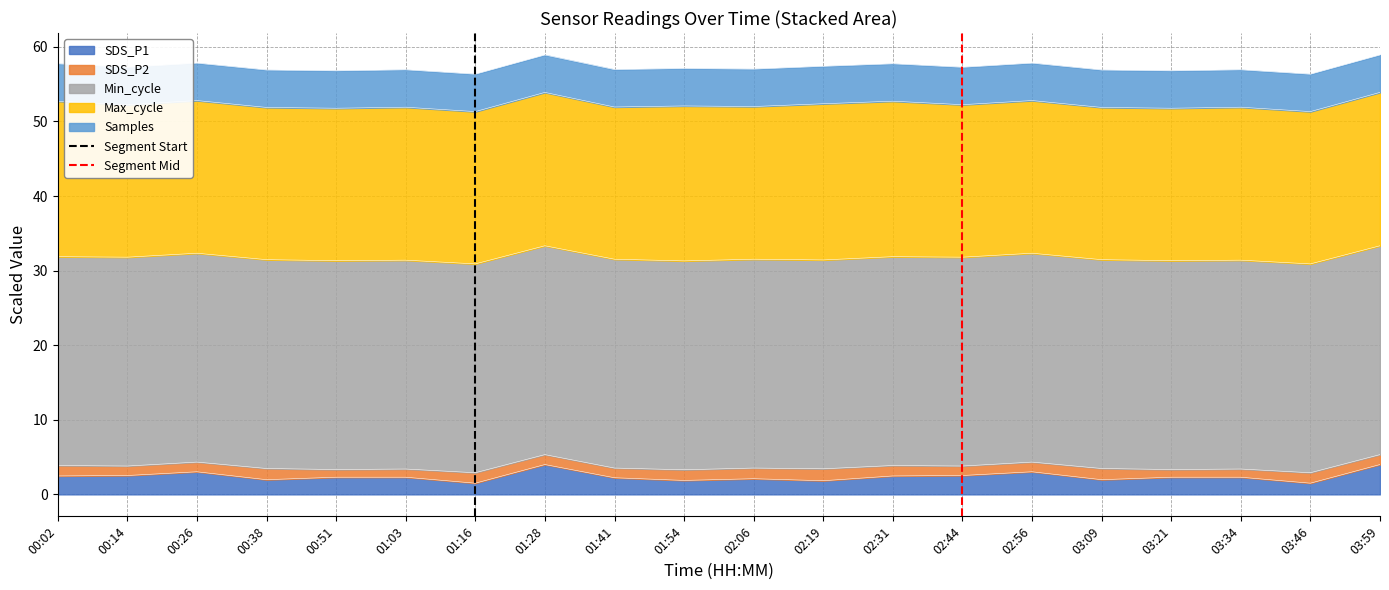

The SDS_P1 series shows 3.0 at 00:26. True or false?

True